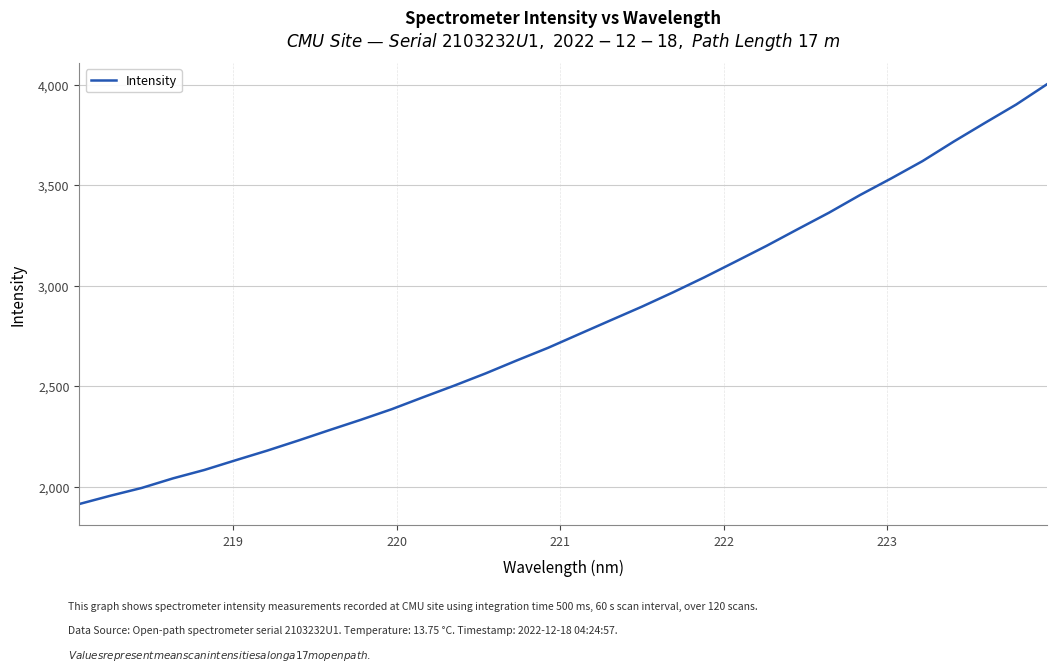

What is the difference between the maximum and minimum values?

2088.7